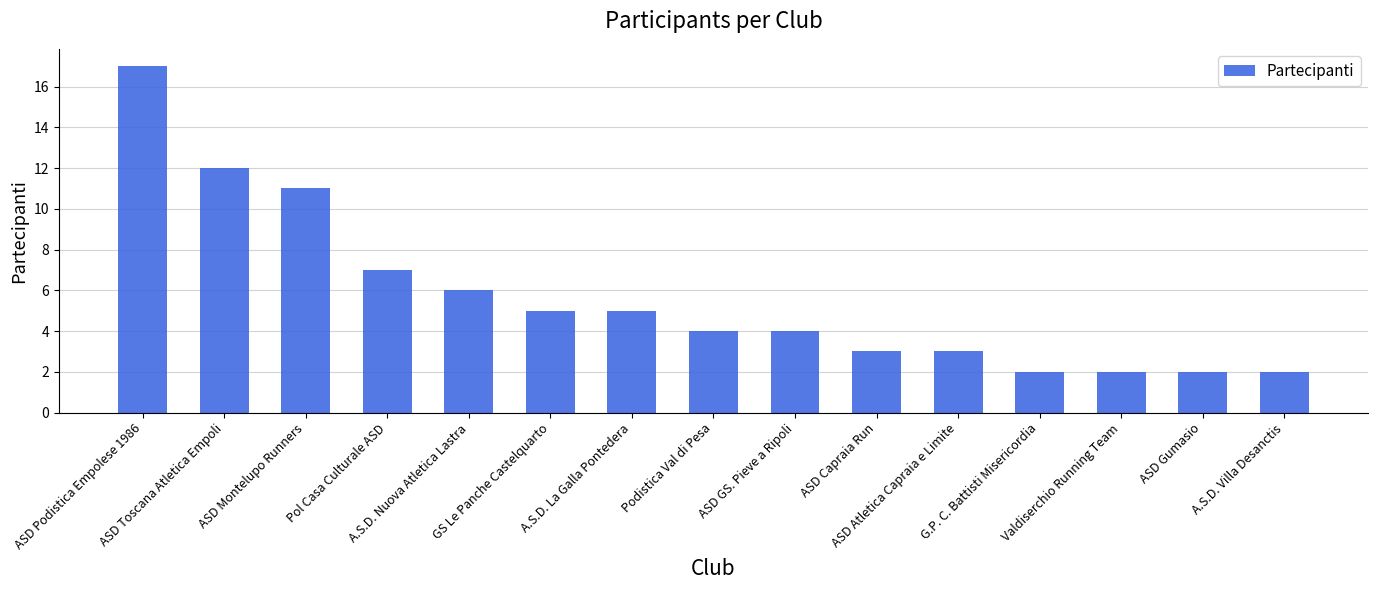

What is the change in value from GS Le Panche Castelquarto to Podistica Val di Pesa?

-1